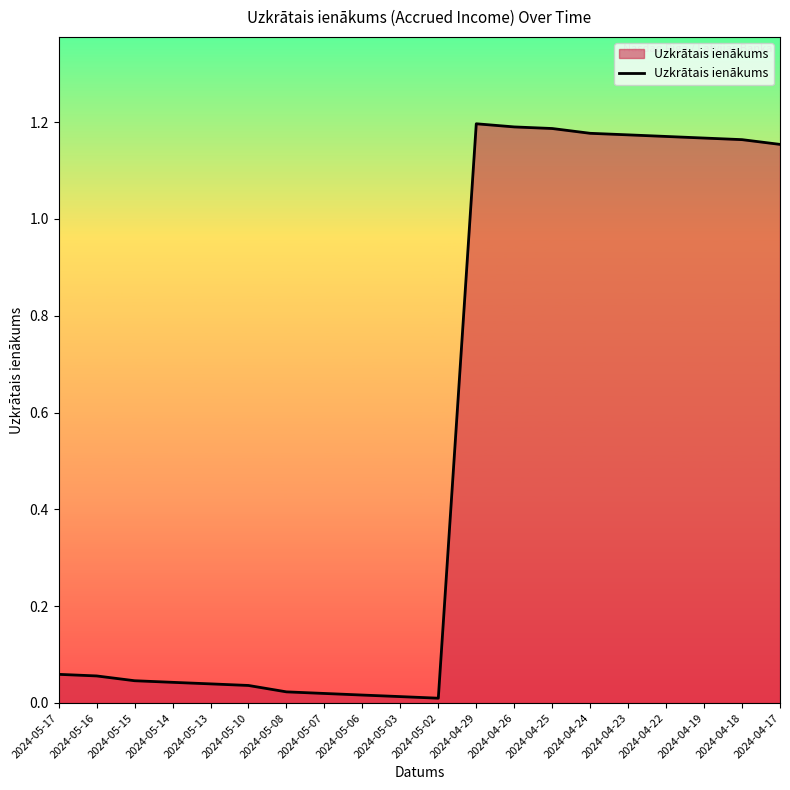

What position from the left is 2024-05-17?

1